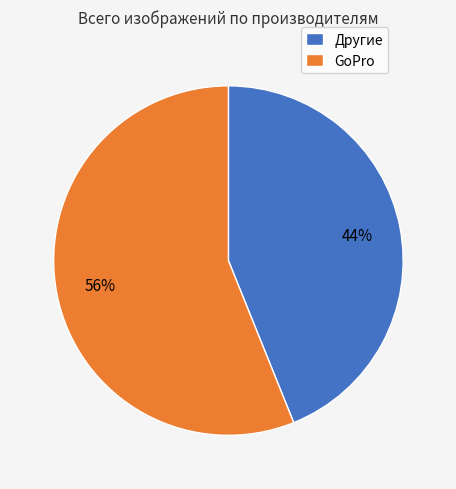

To the nearest percent, what is the average slice percentage?

50%